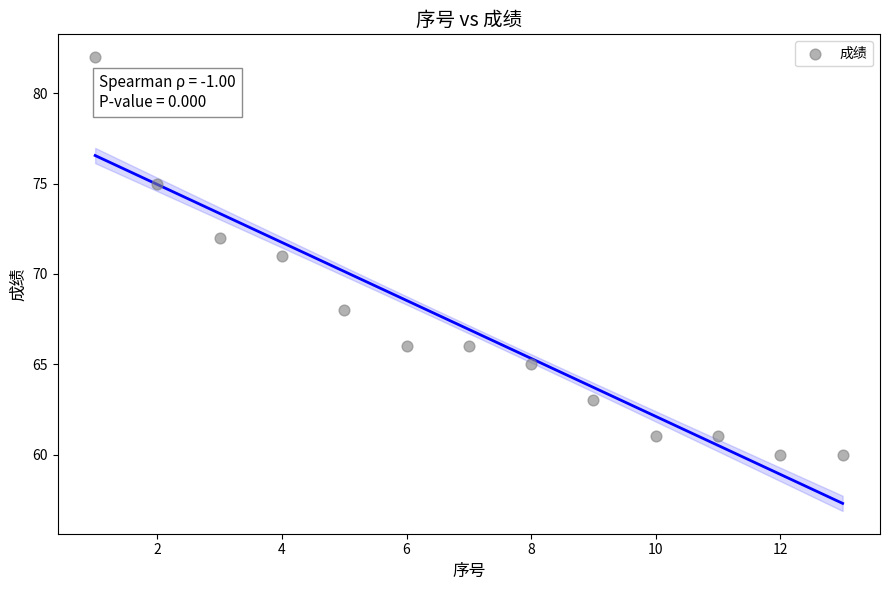

What is the range of X values (max minus min)?

12